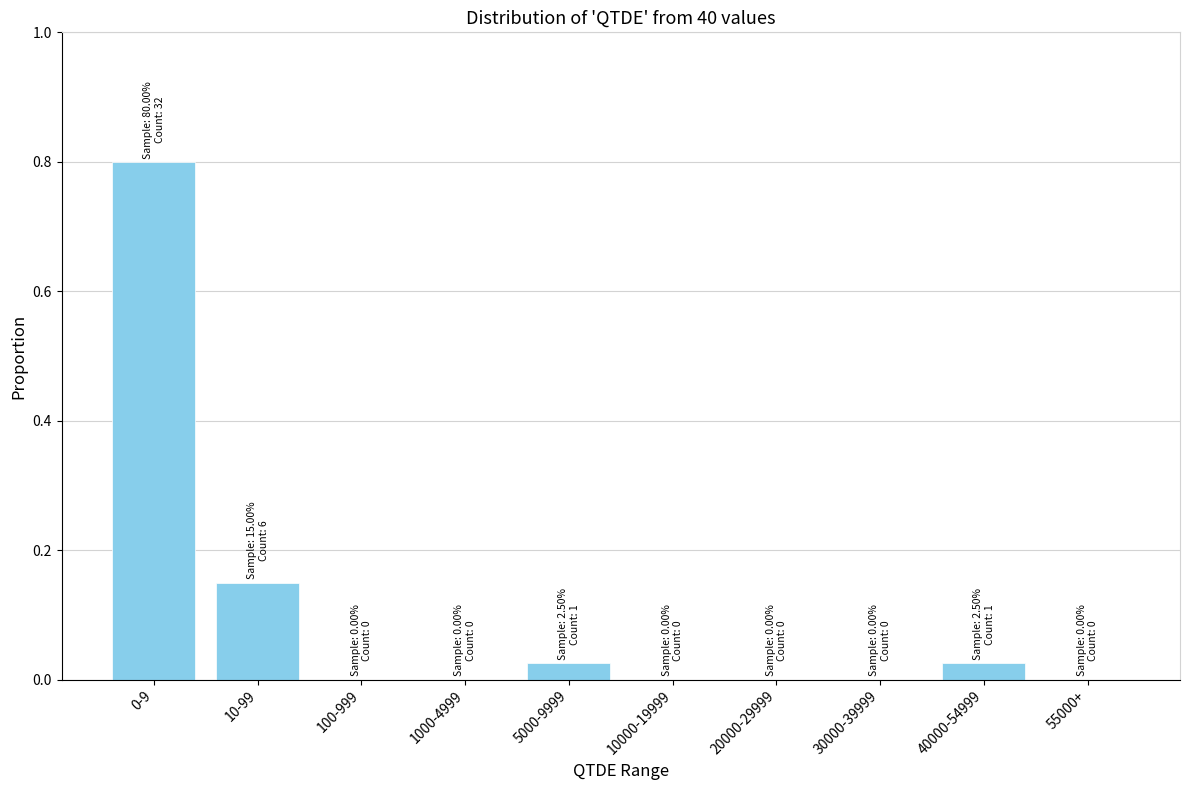

The value at 0-9 is 0.8. True or false?

True